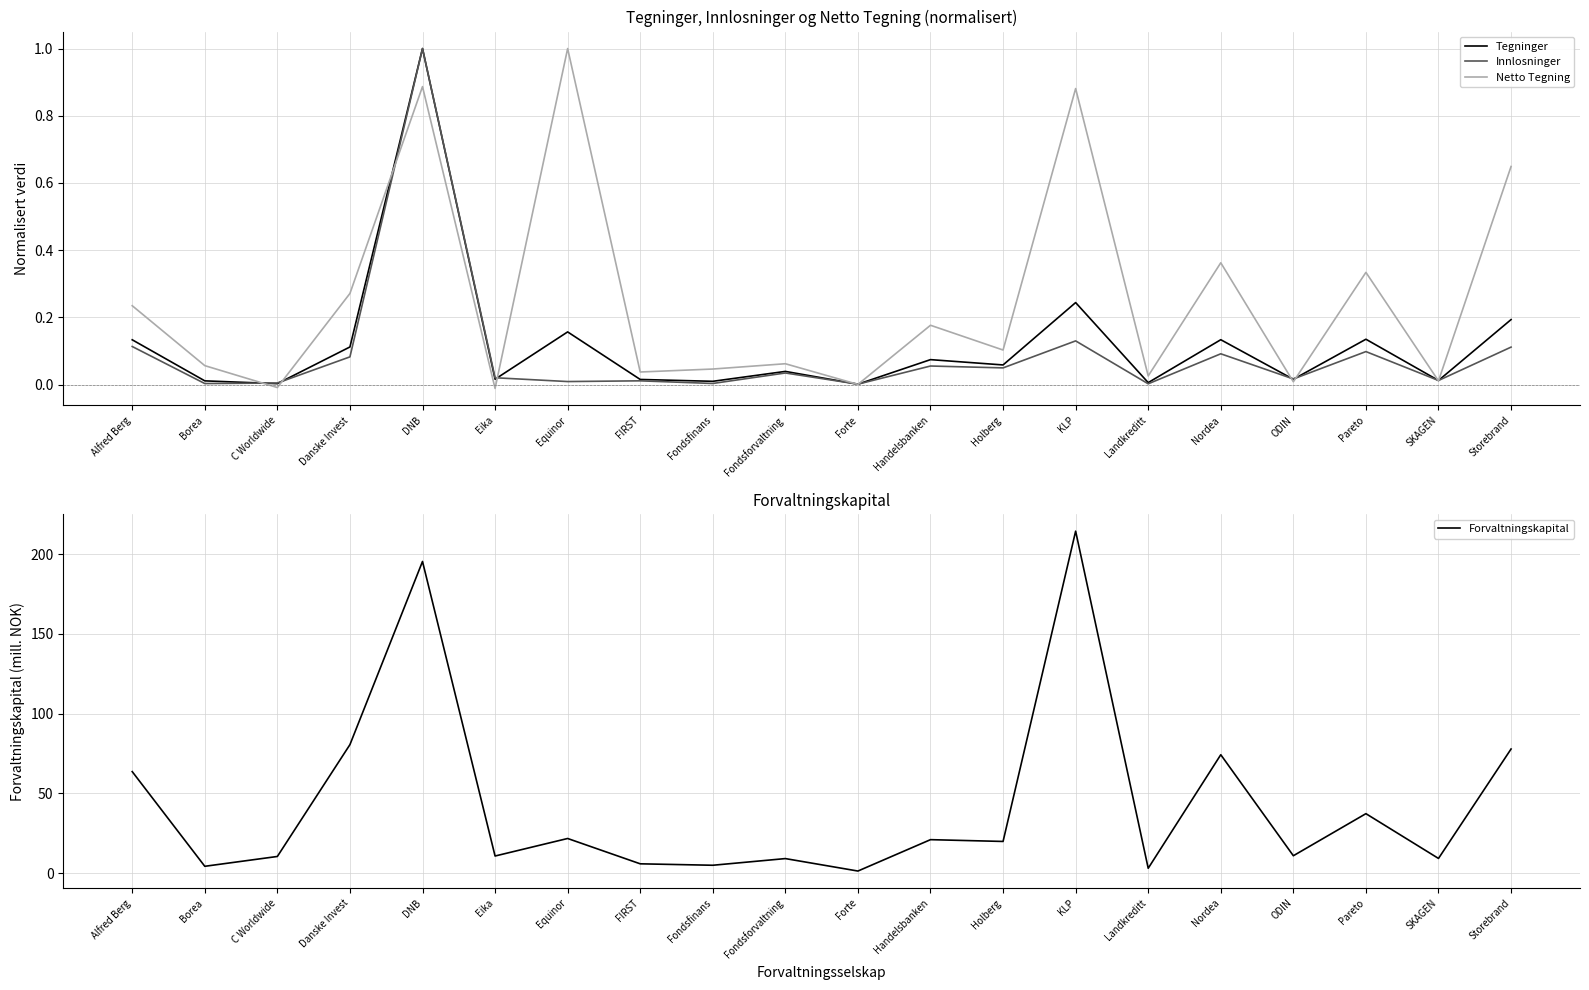

What is the label of the 20th point from the left?

Storebrand